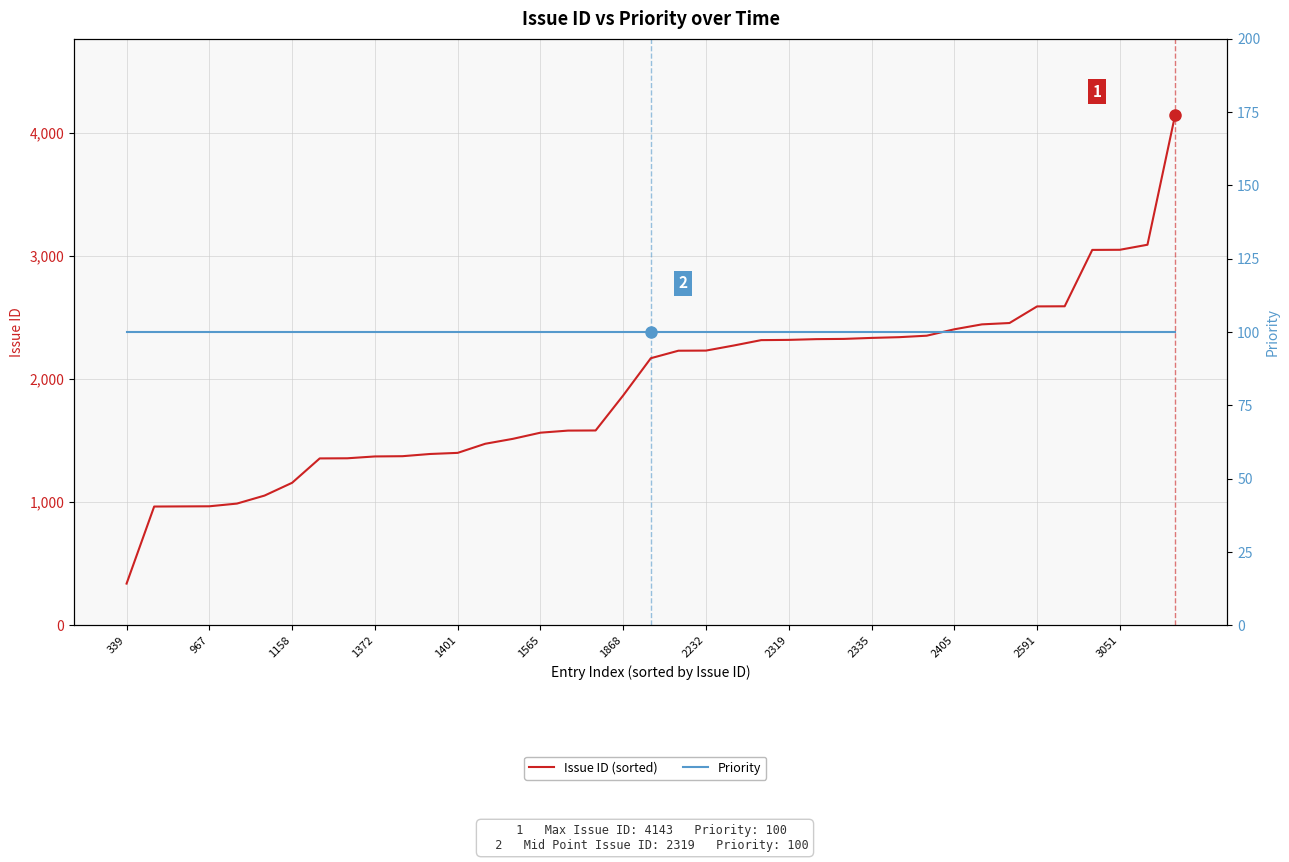

What are all the series names shown in the legend?

Issue ID (sorted), Priority